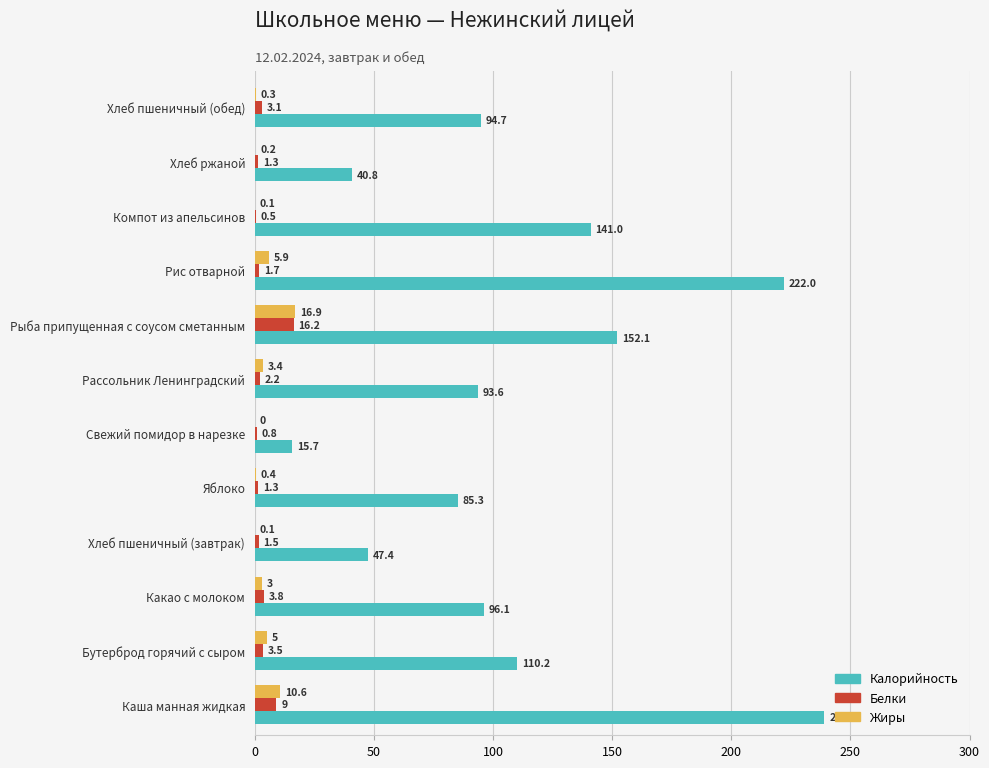

What is the average value of the Жиры series?

3.8